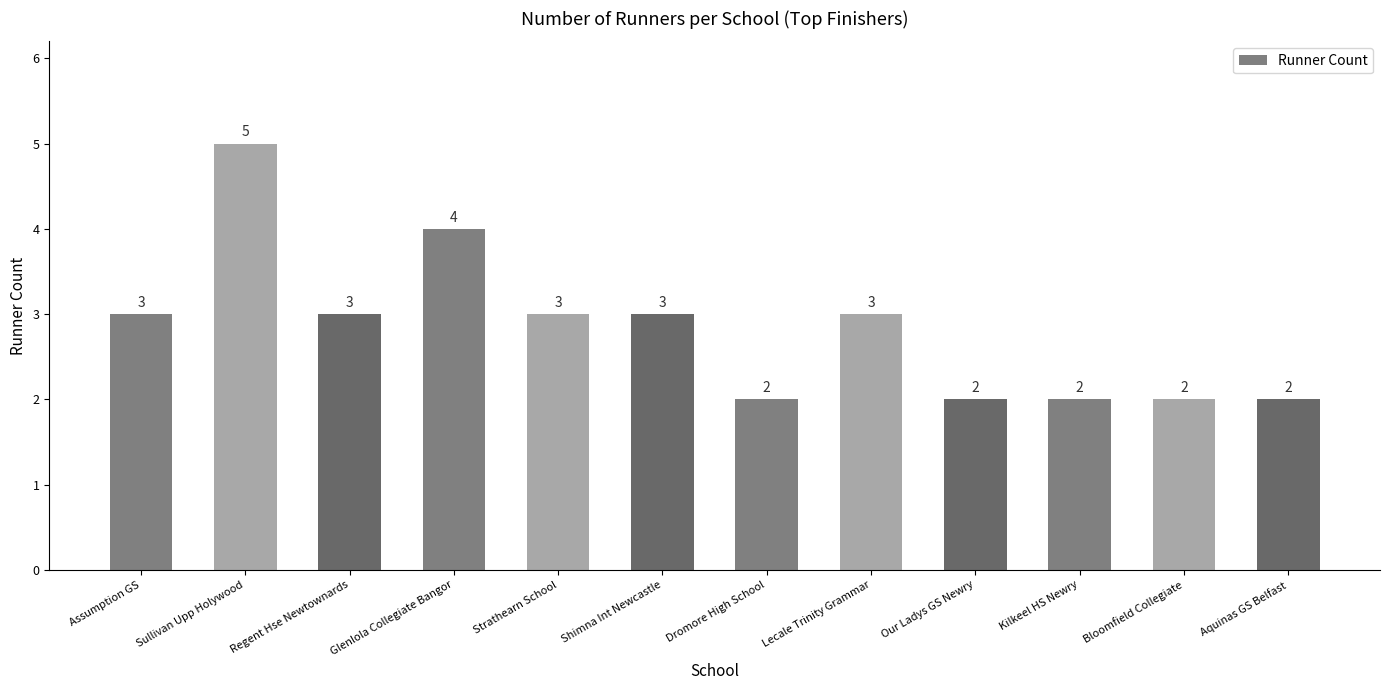

The value at Our Ladys GS Newry is 2. True or false?

True